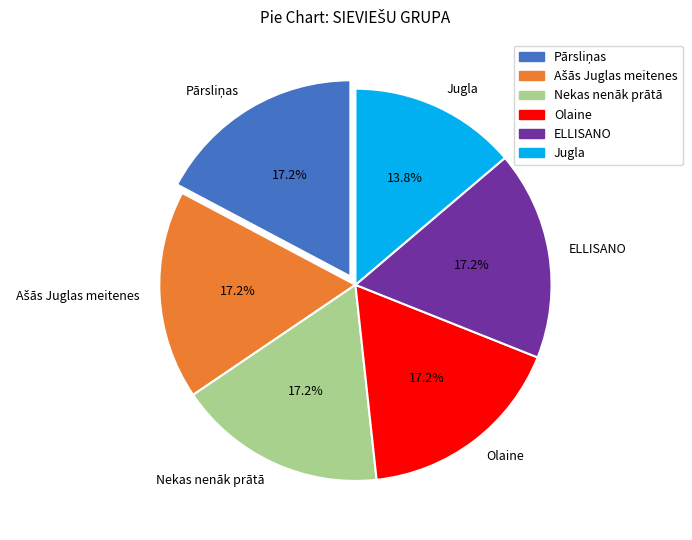

How much of the chart is everything except ELLISANO?

82.8%